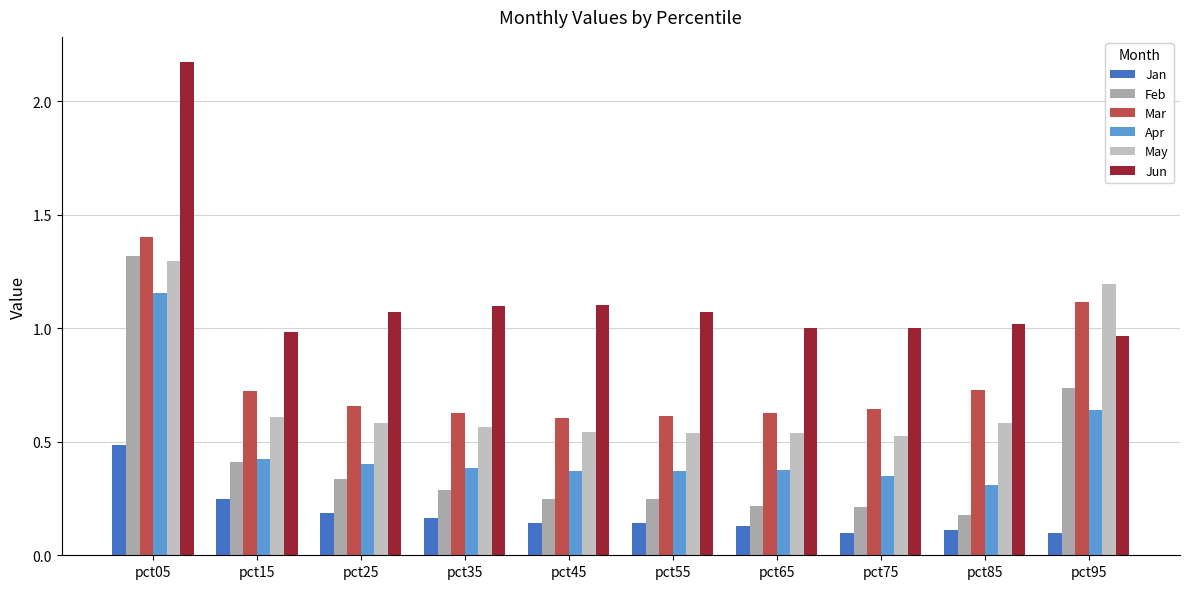

List the series in order of their peak value, highest first.

Jun, Mar, Feb, May, Apr, Jan